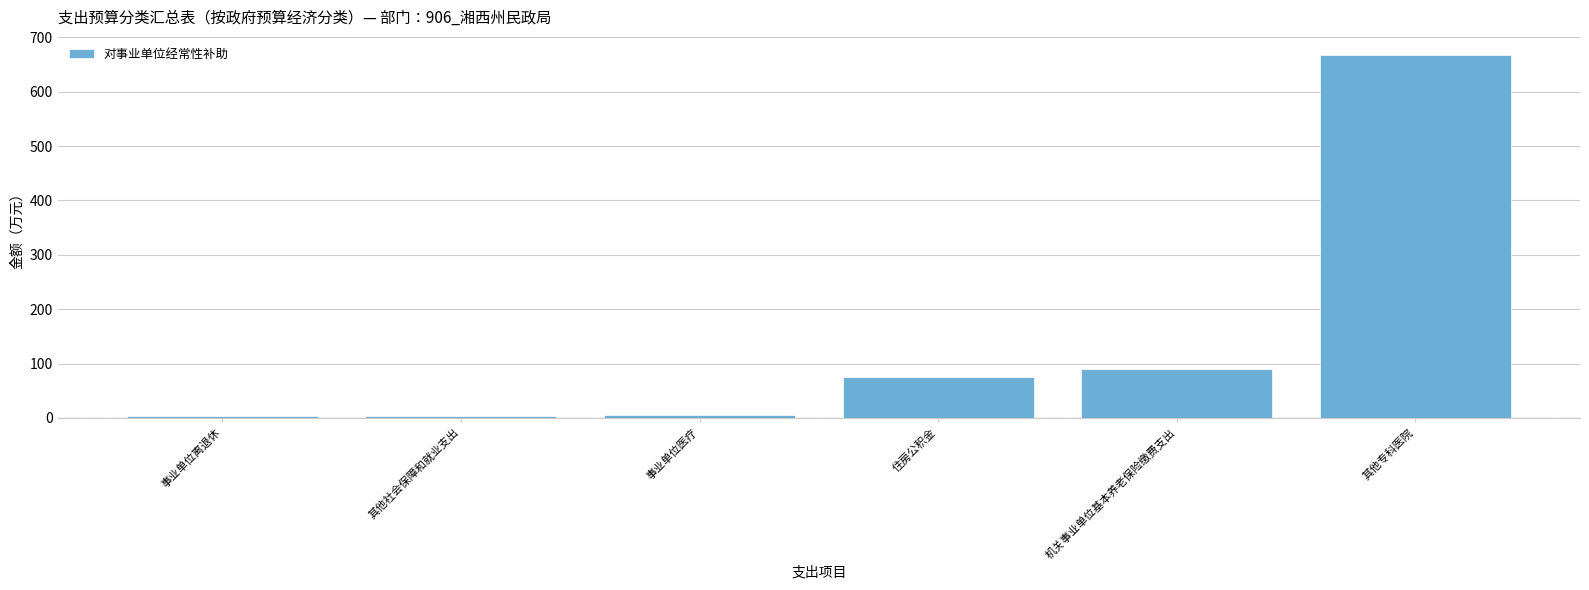

What is the change in value from 住房公积金 to 其他专科医院?

+592.8